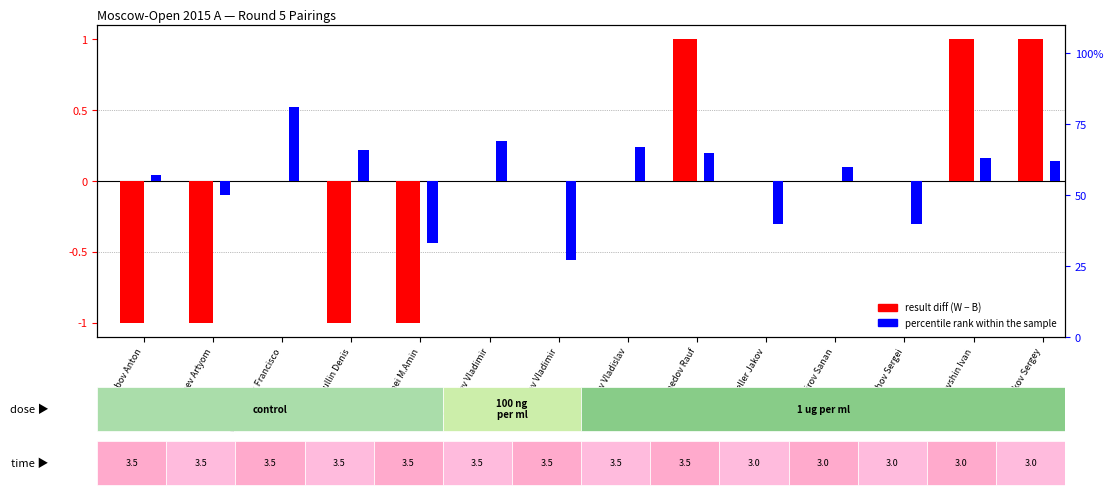

Is the value of result diff (W-B) at Korobov Anton greater than the value of percentile rank within the sample at Sjugirov Sanan?

No